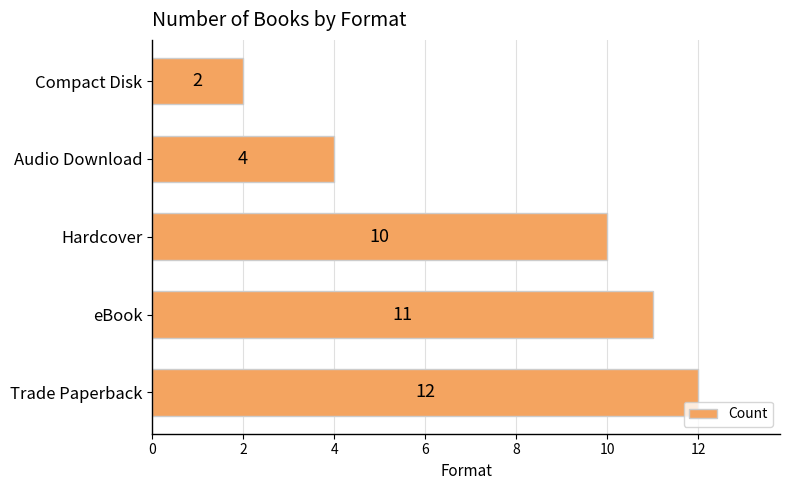

Reading bottom to top, extract all data points from this chart.

12	11	10	4	2